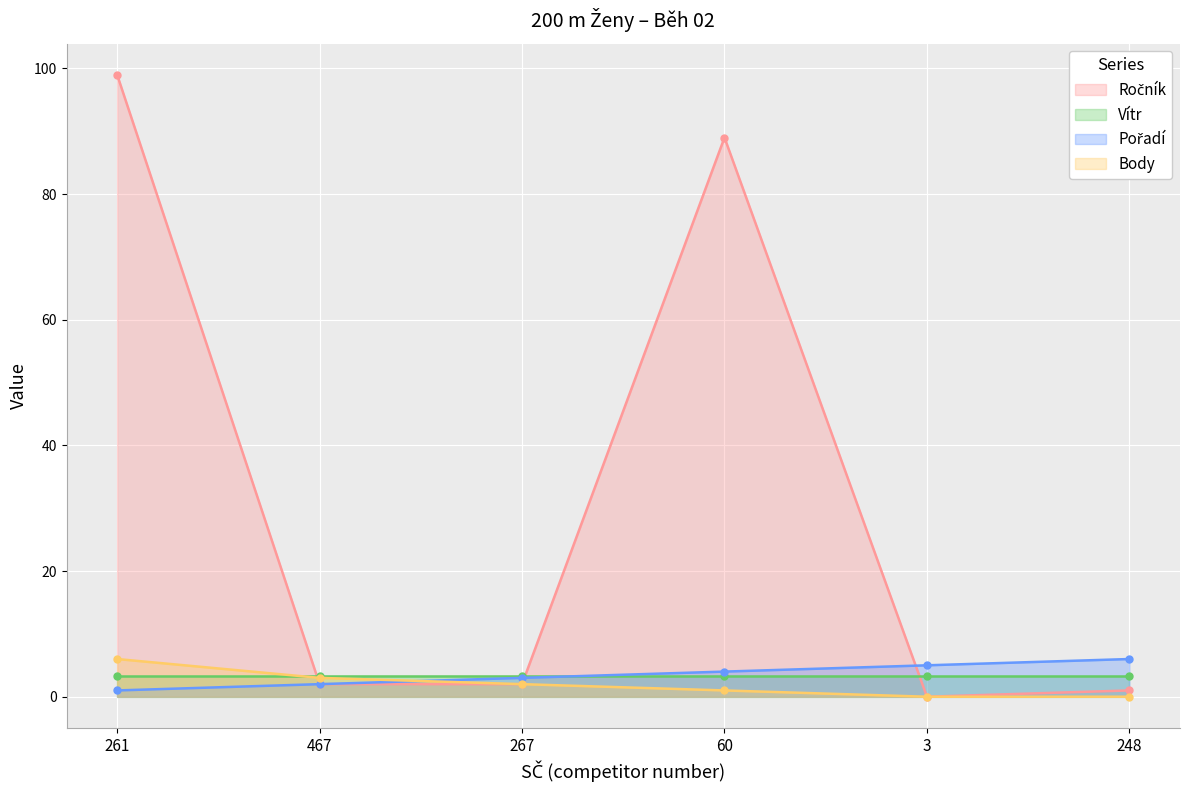

Which series has the largest total across all categories?

Ročník